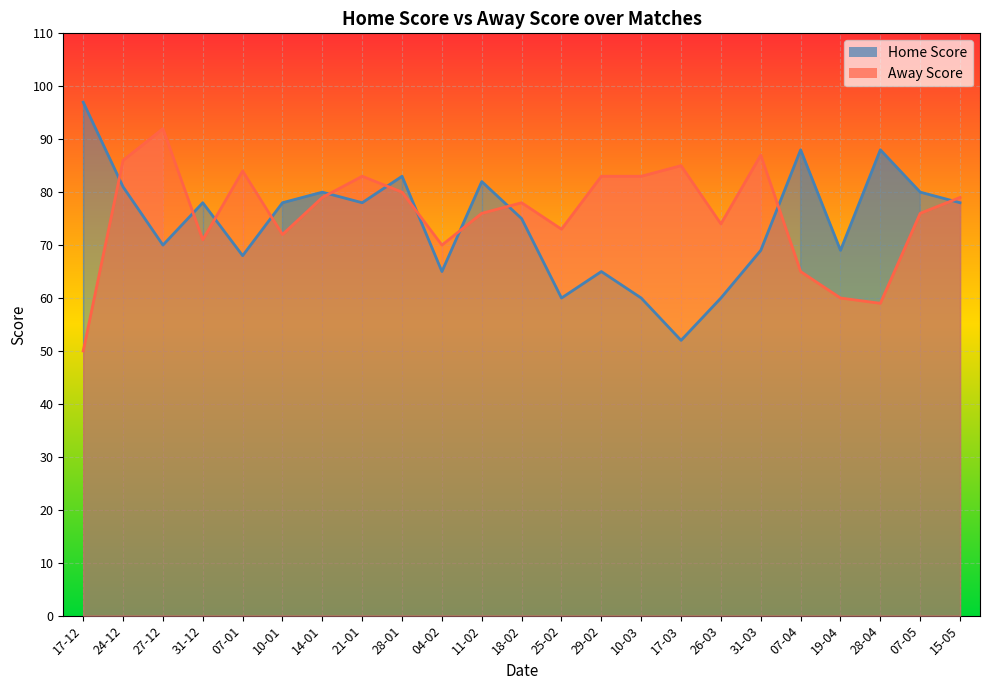

Count the number of data series in this chart.

2